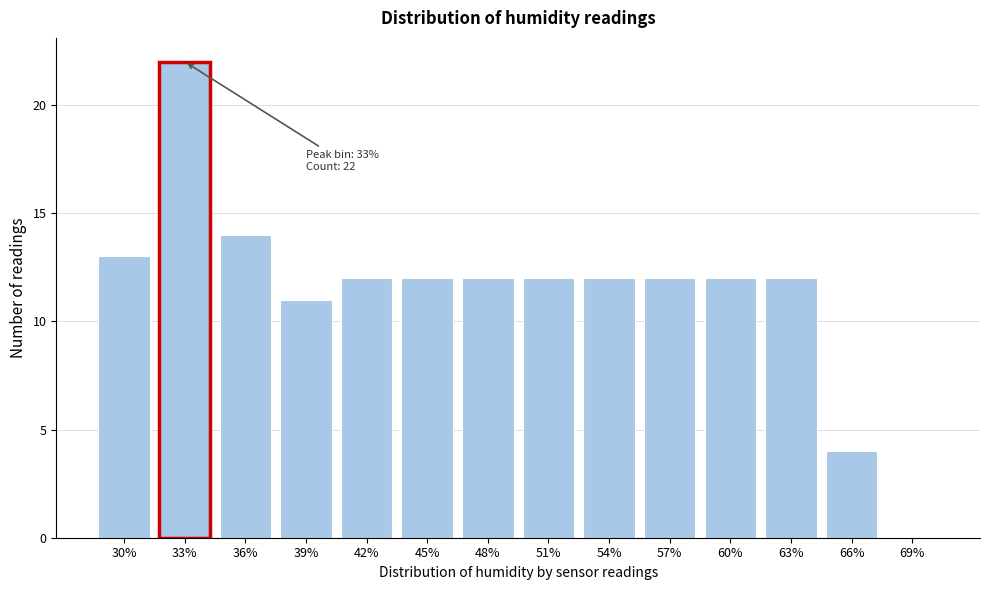

At which category does the chart reach its peak across all series?

33%